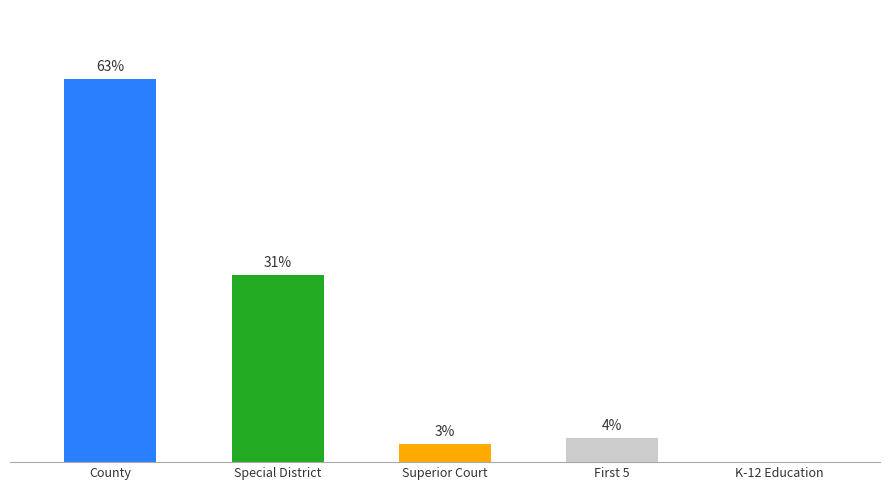

What is the greatest value displayed?

62.6